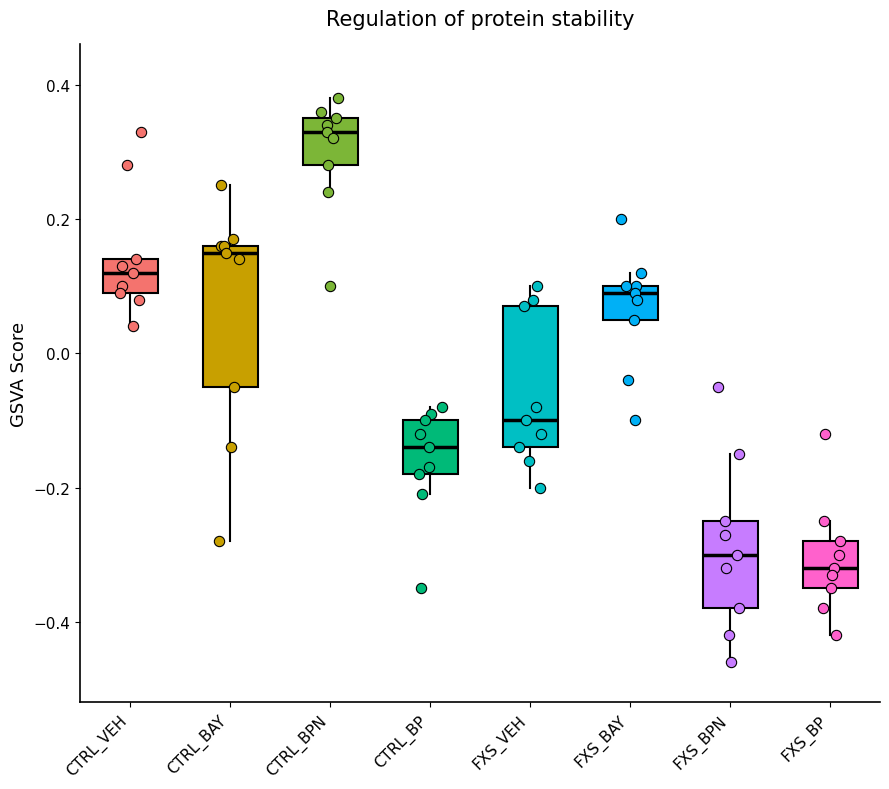

Which box's median line is the lowest?

FXS_BP